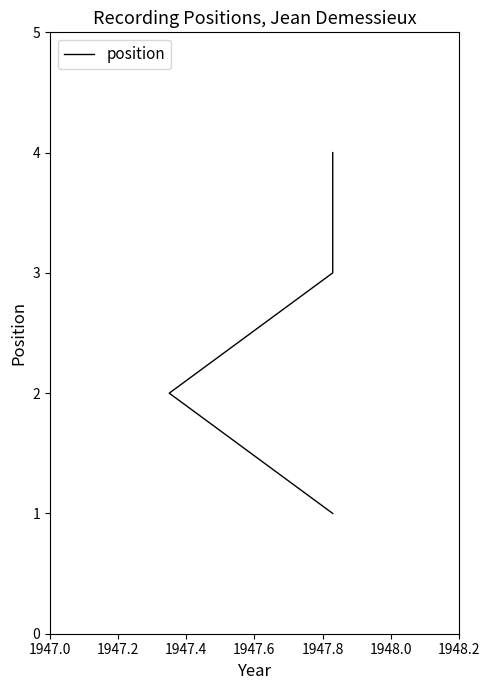

The chart shows a value of 6 at 1947.6. True or false?

False